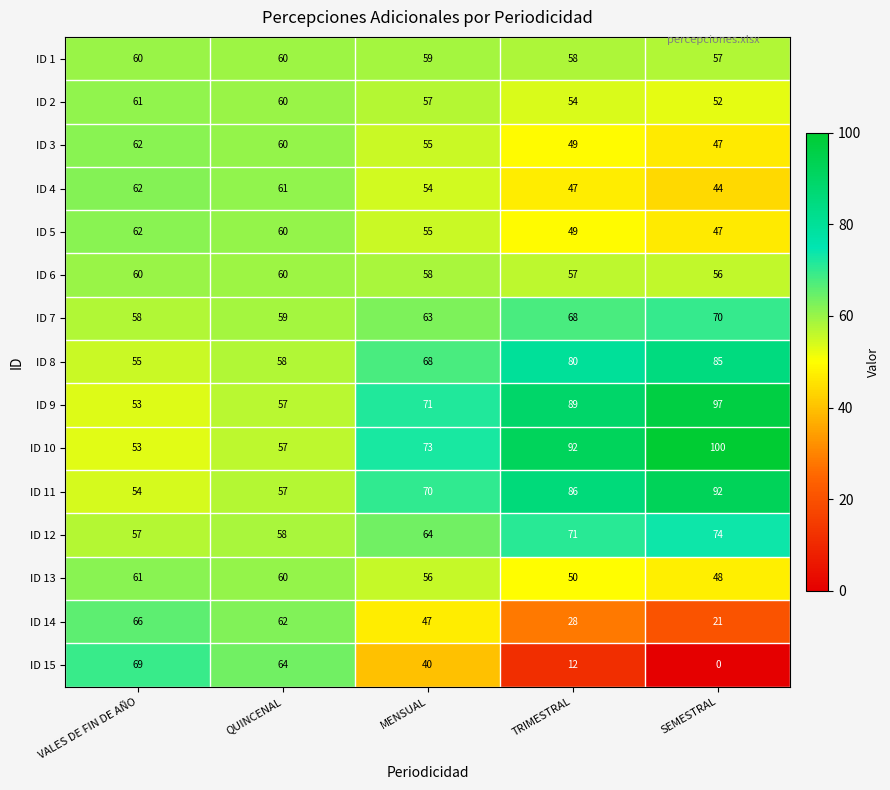

What is the difference between the maximum and minimum values in the ID 13 series?

13